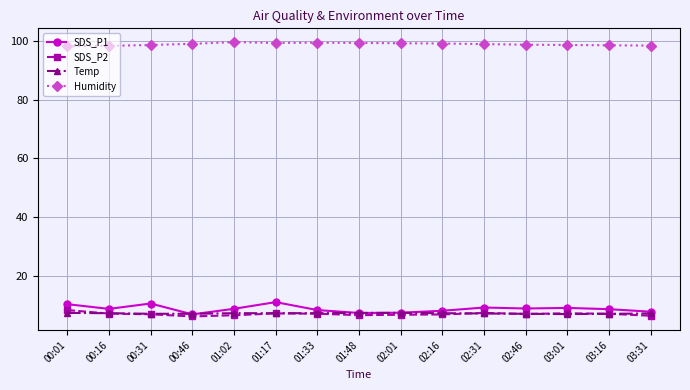

What is the highest value of the SDS_P2 series?

8.4